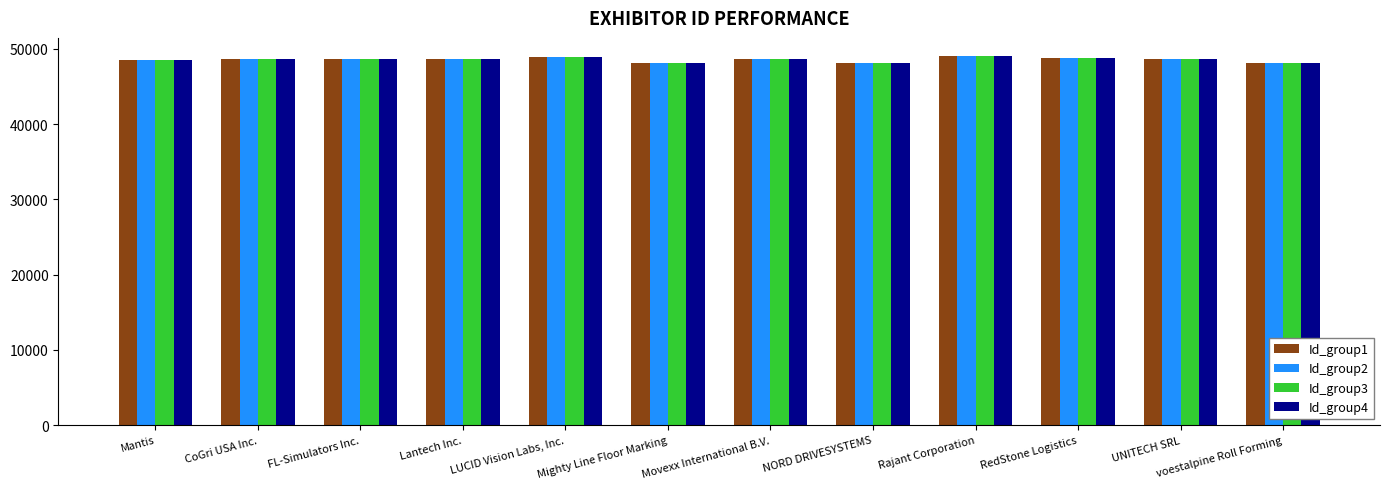

How many categories are shown in the chart?

12